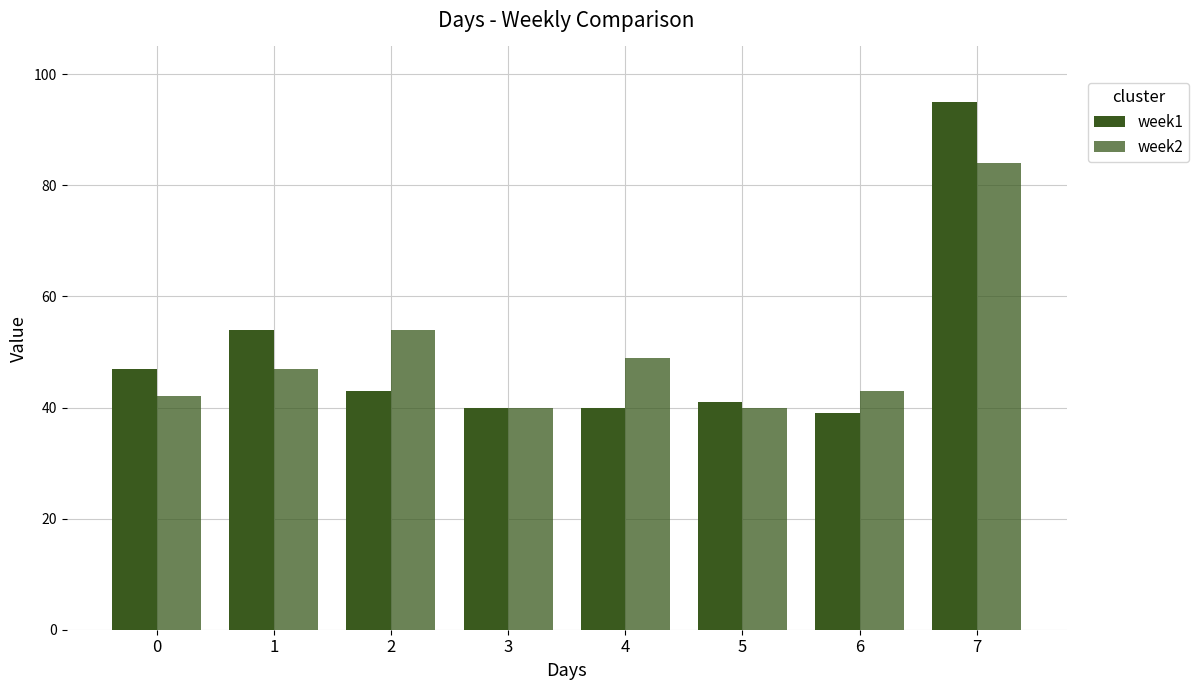

How many bars are there in each group?

2